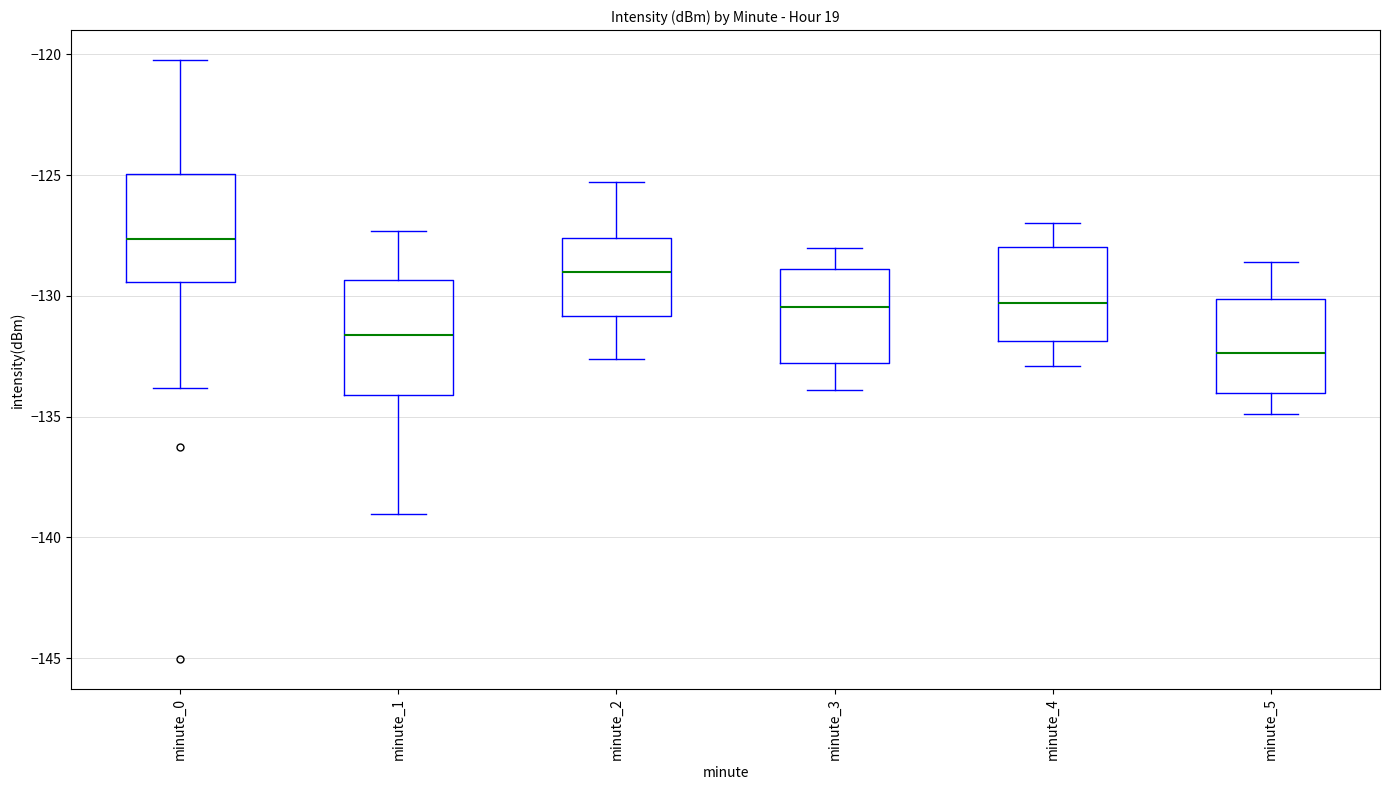

Reading left to right, read every box against the y-axis: the position of its median line, the range the box covers, and the ends of its whiskers. The values are not printed on the chart, so give them approximately, as read against the axis.

minute_0: median -127.5, box -129.5 to -125.0, whiskers -134.0 to -120.0
minute_1: median -131.5, box -134.0 to -129.5, whiskers -139.0 to -127.5
minute_2: median -129.0, box -131.0 to -127.5, whiskers -132.5 to -125.5
minute_3: median -130.5, box -133.0 to -129.0, whiskers -134.0 to -128.0
minute_4: median -130.5, box -132.0 to -128.0, whiskers -133.0 to -127.0
minute_5: median -132.5, box -134.0 to -130.0, whiskers -135.0 to -128.5